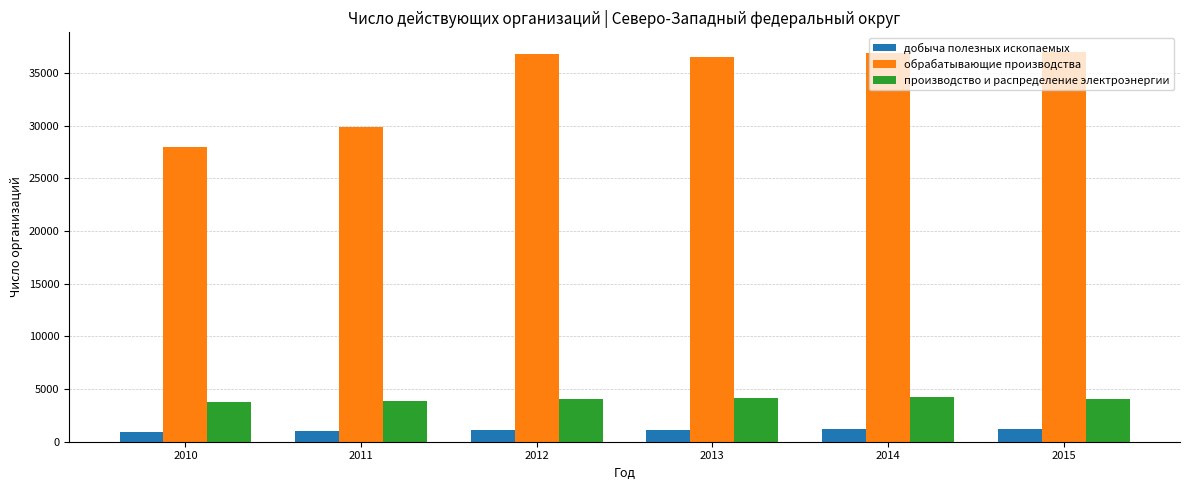

The value of производство и распределение электроэнергии at 2011 is 6390. True or false?

False